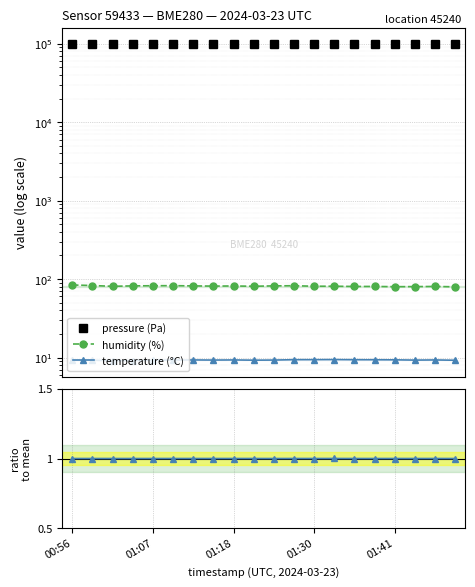

What is the sum of the pressure / mean values at 13 and 5?

2.0